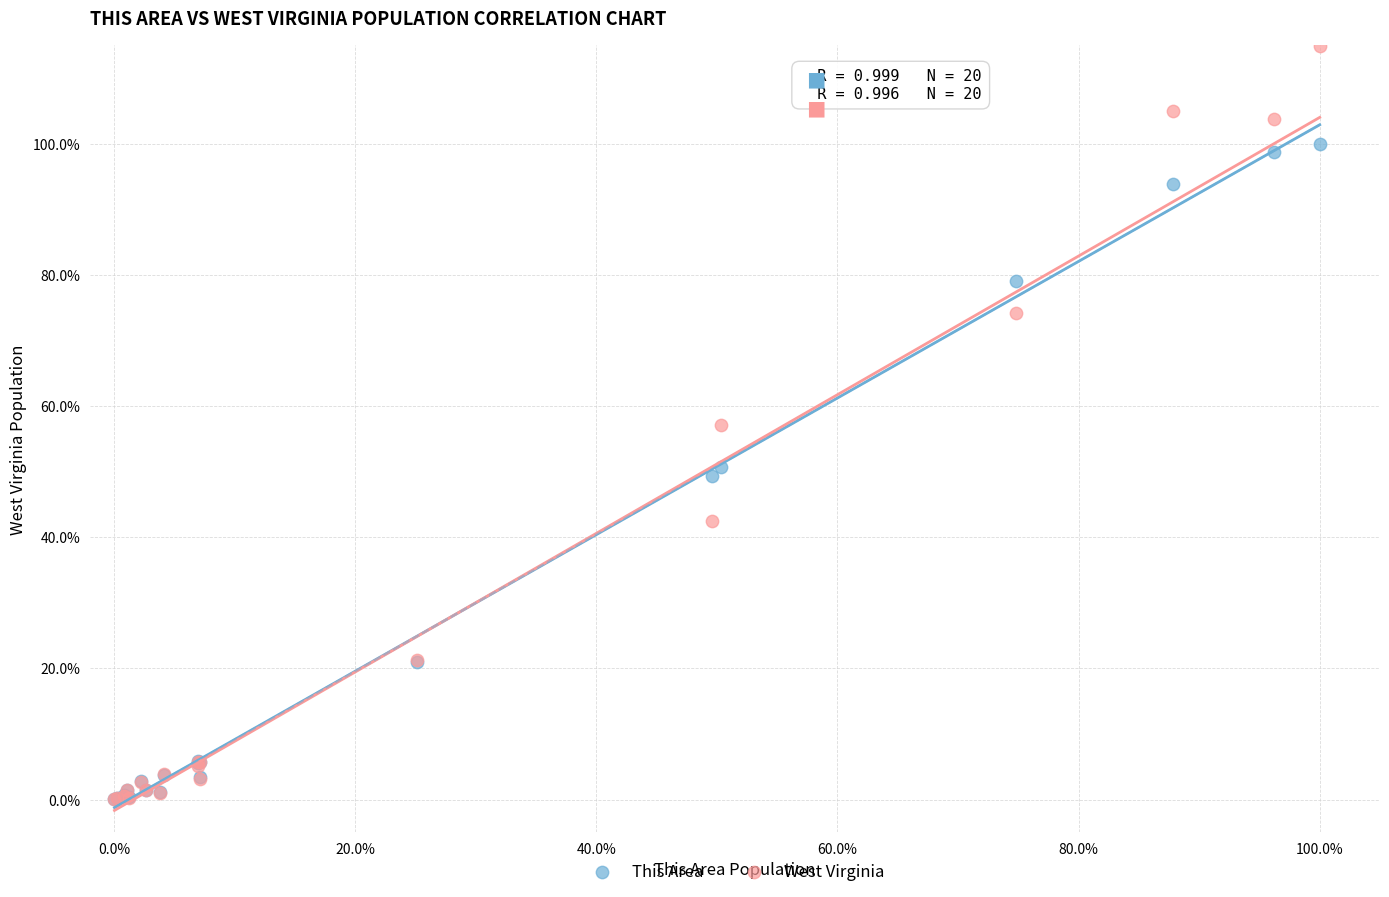

Which series has the largest Y range (max minus min)?

West Virginia